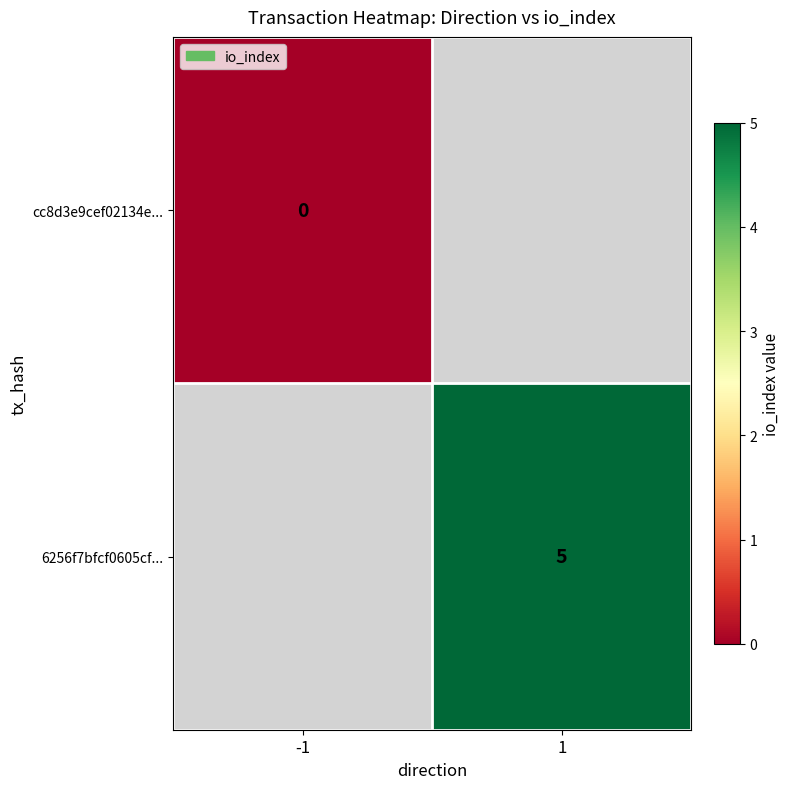

The value of 6256f7bfcf0605cf... at 1 is 5. True or false?

True